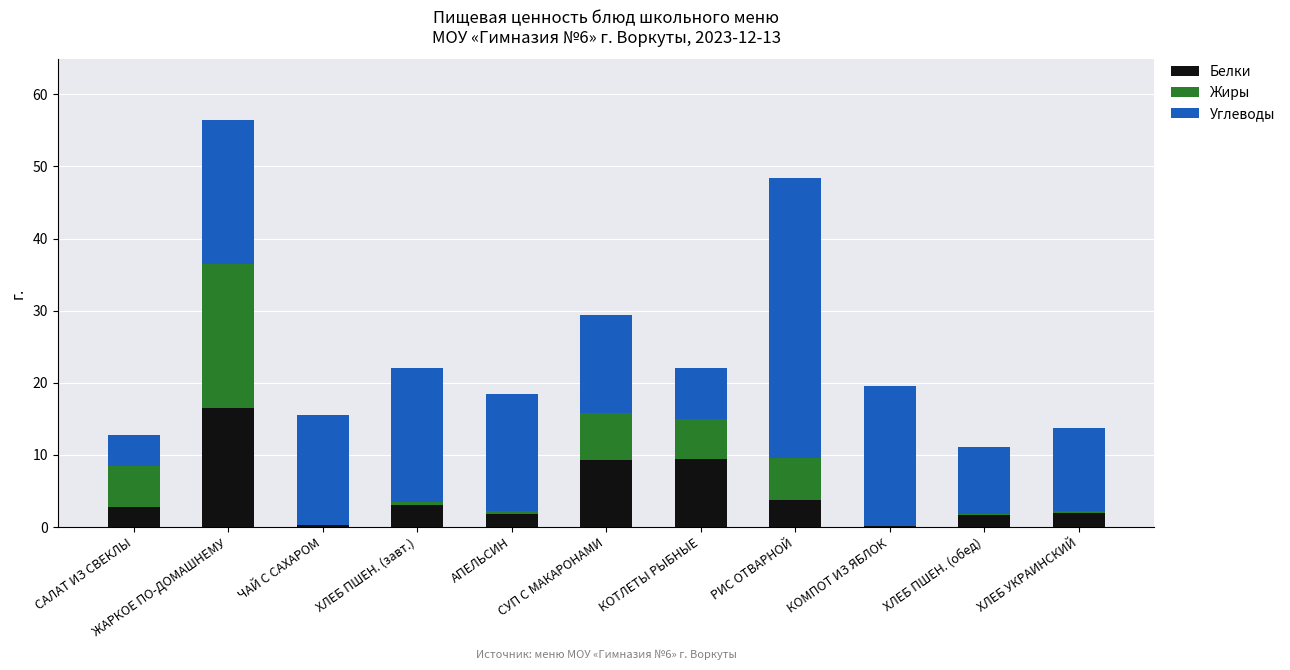

What is the maximum value for Белки?

16.5